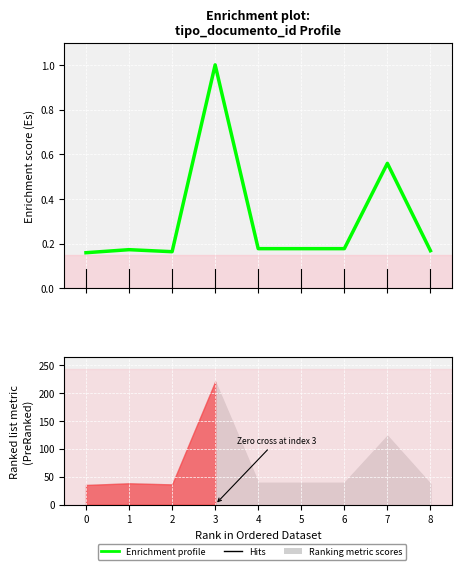

What is the maximum value shown in the chart?

1.0